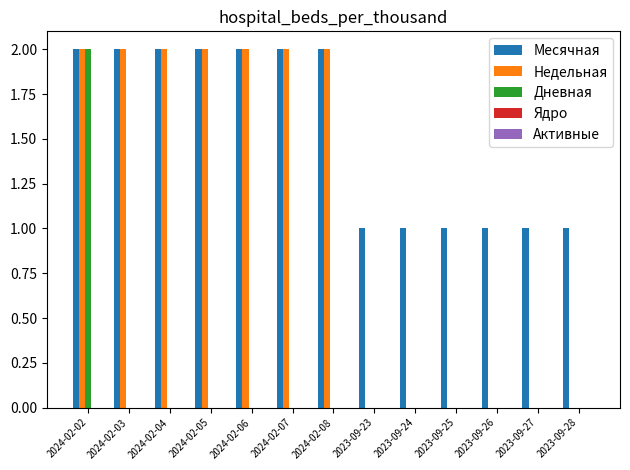

What is the sum of all Месячная values?

20